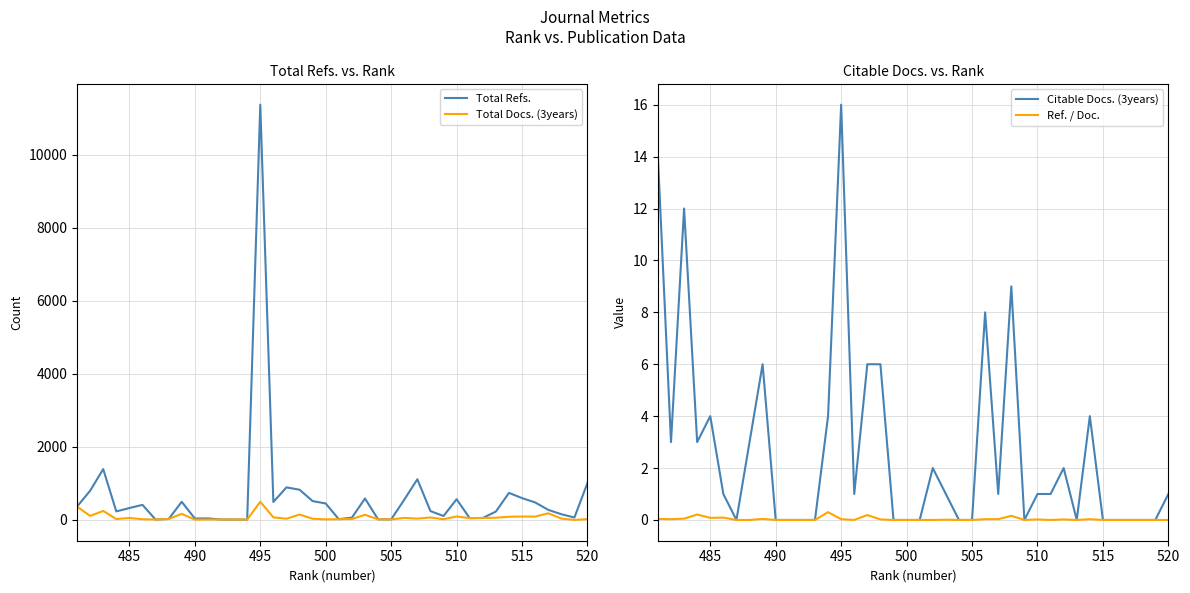

In Total Docs. (3years), how many points are lower than both neighbors (excluding endpoints)?

13